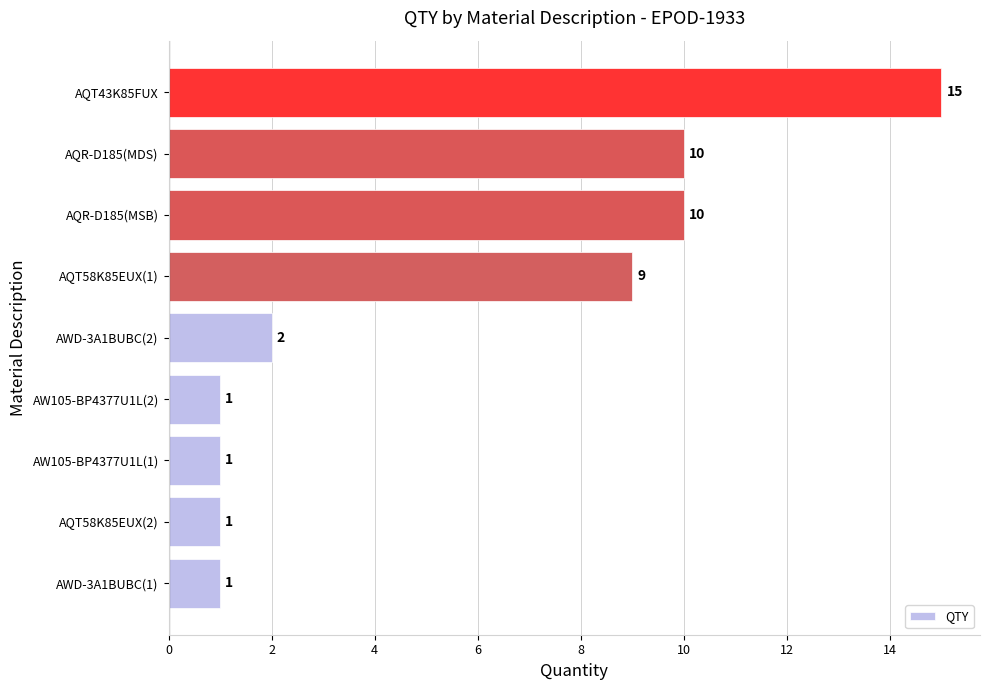

Which has a higher value, AQR-D185(MSB) or AQT58K85EUX(2)?

AQR-D185(MSB)